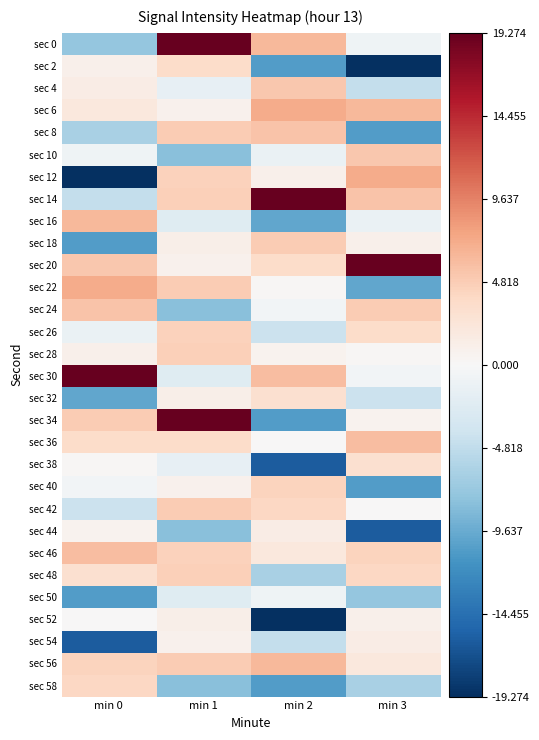

What is the minimum value shown in the chart?

-23.3